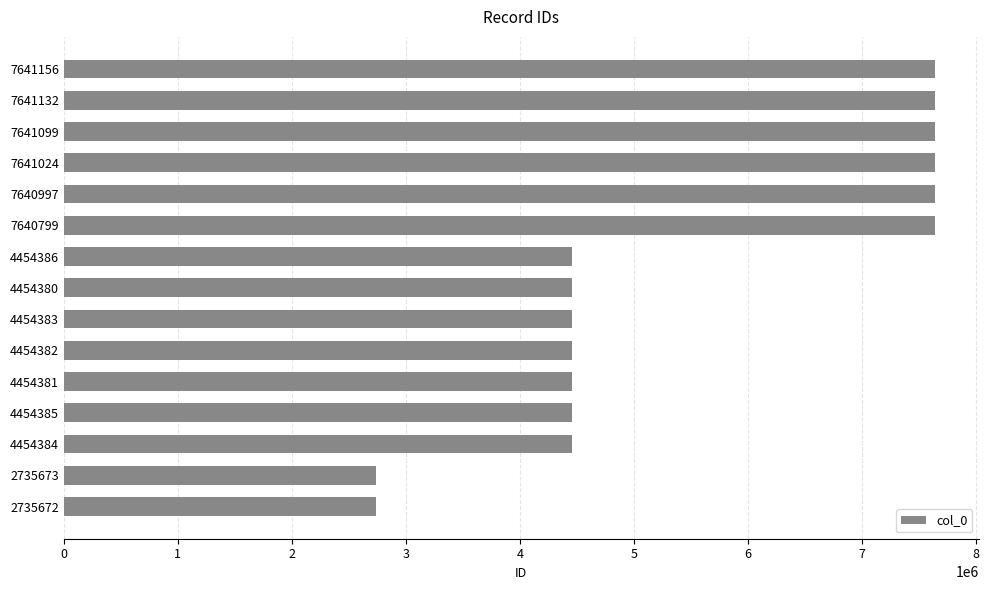

Approximately how many times larger is the value at 2735673 compared to 4454386?

0.6